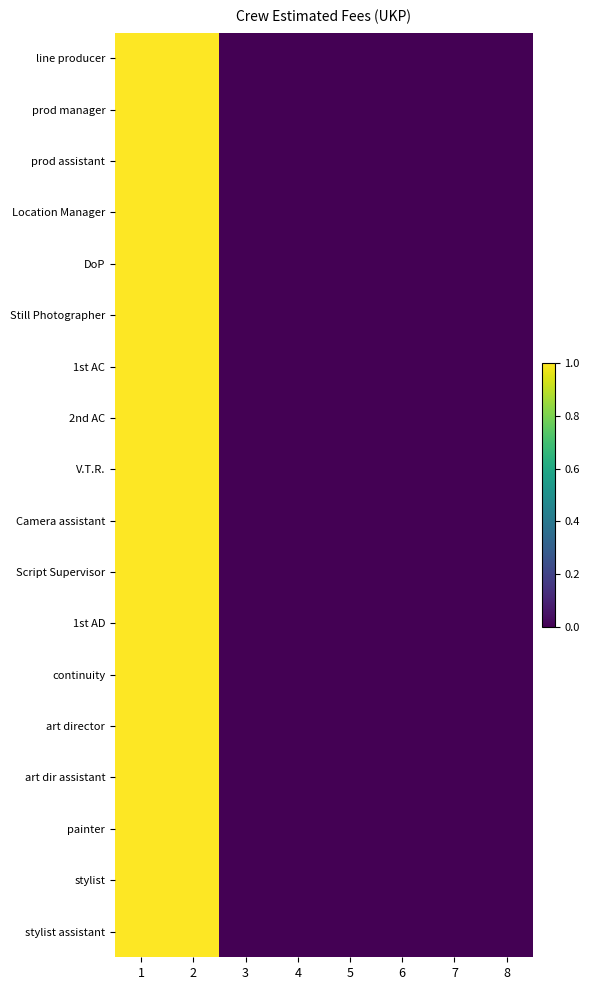

Which series has the largest total across all categories?

line producer